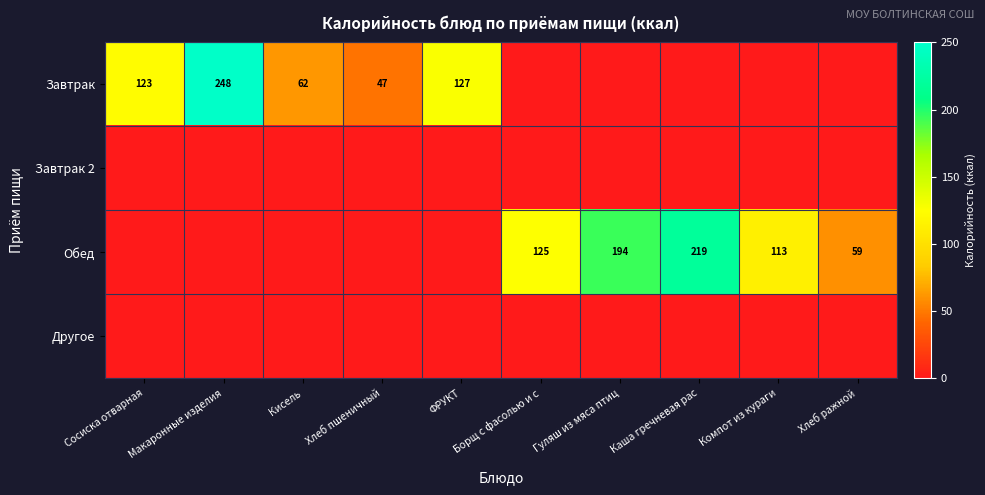

What is the sum of the Завтрак values at Сосиска отварная and ФРУКТ?

250